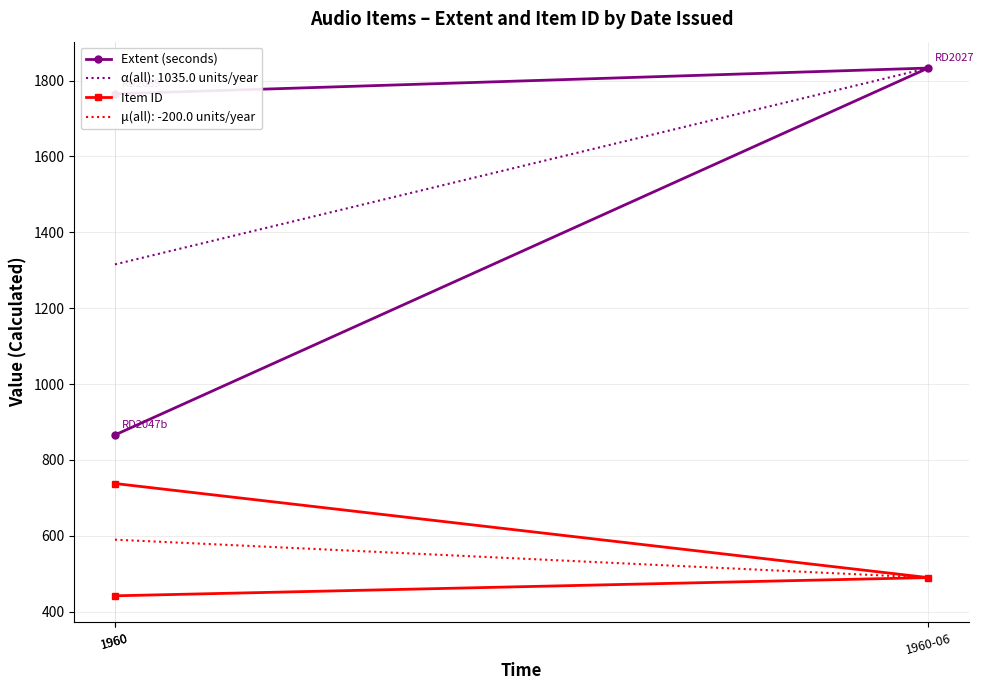

The Extent (seconds) series shows 1369 at 1960. True or false?

False